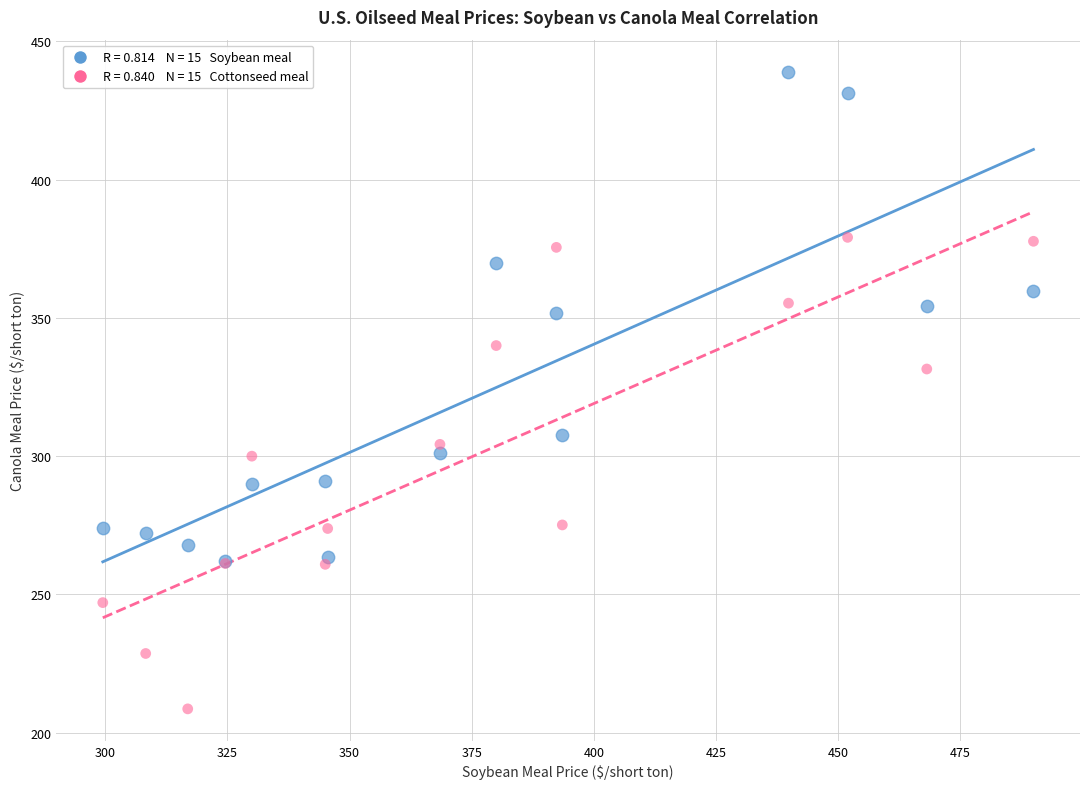

Across all series, what Y value is closest to 323?

331.5